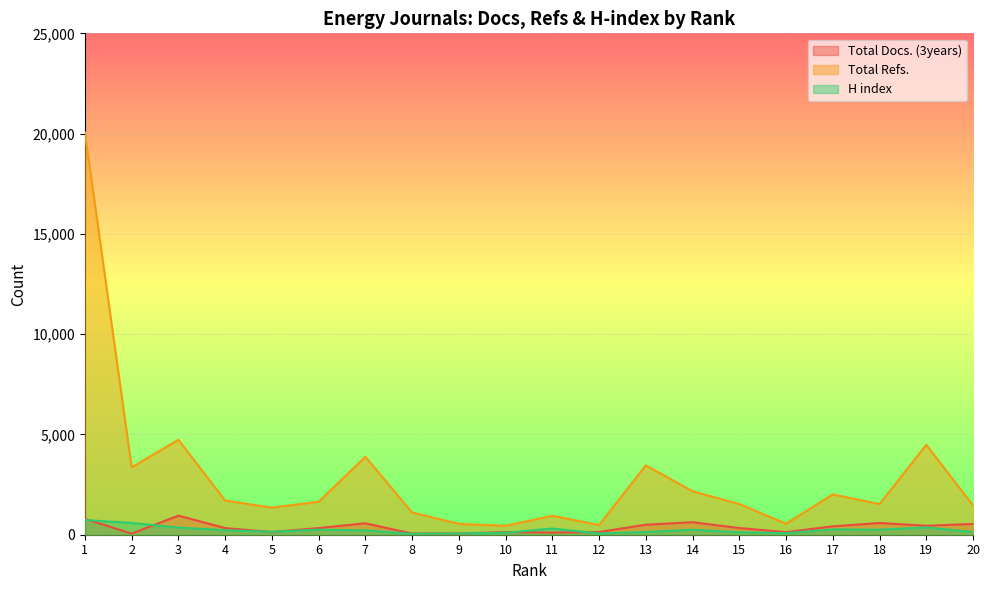

Does the chart display data point markers on the line(s)?

No